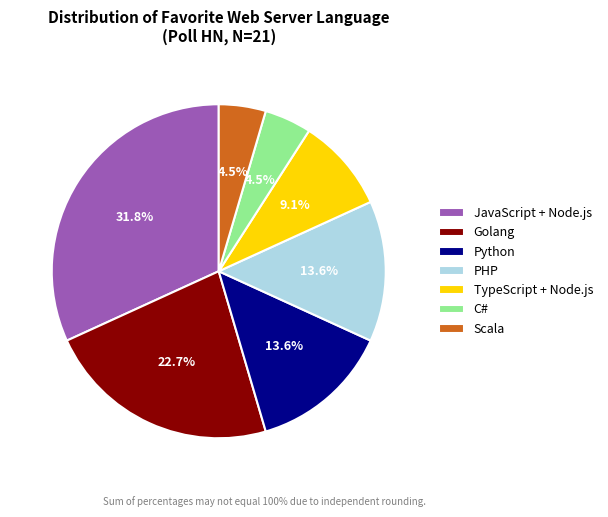

Is the sum of Golang and Scala greater than half?

No